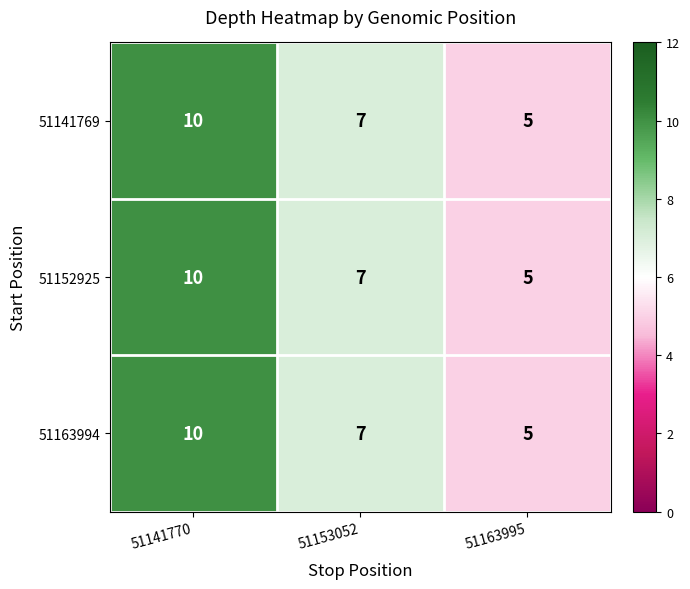

The value of 51141769 at 51153052 is 12. True or false?

False